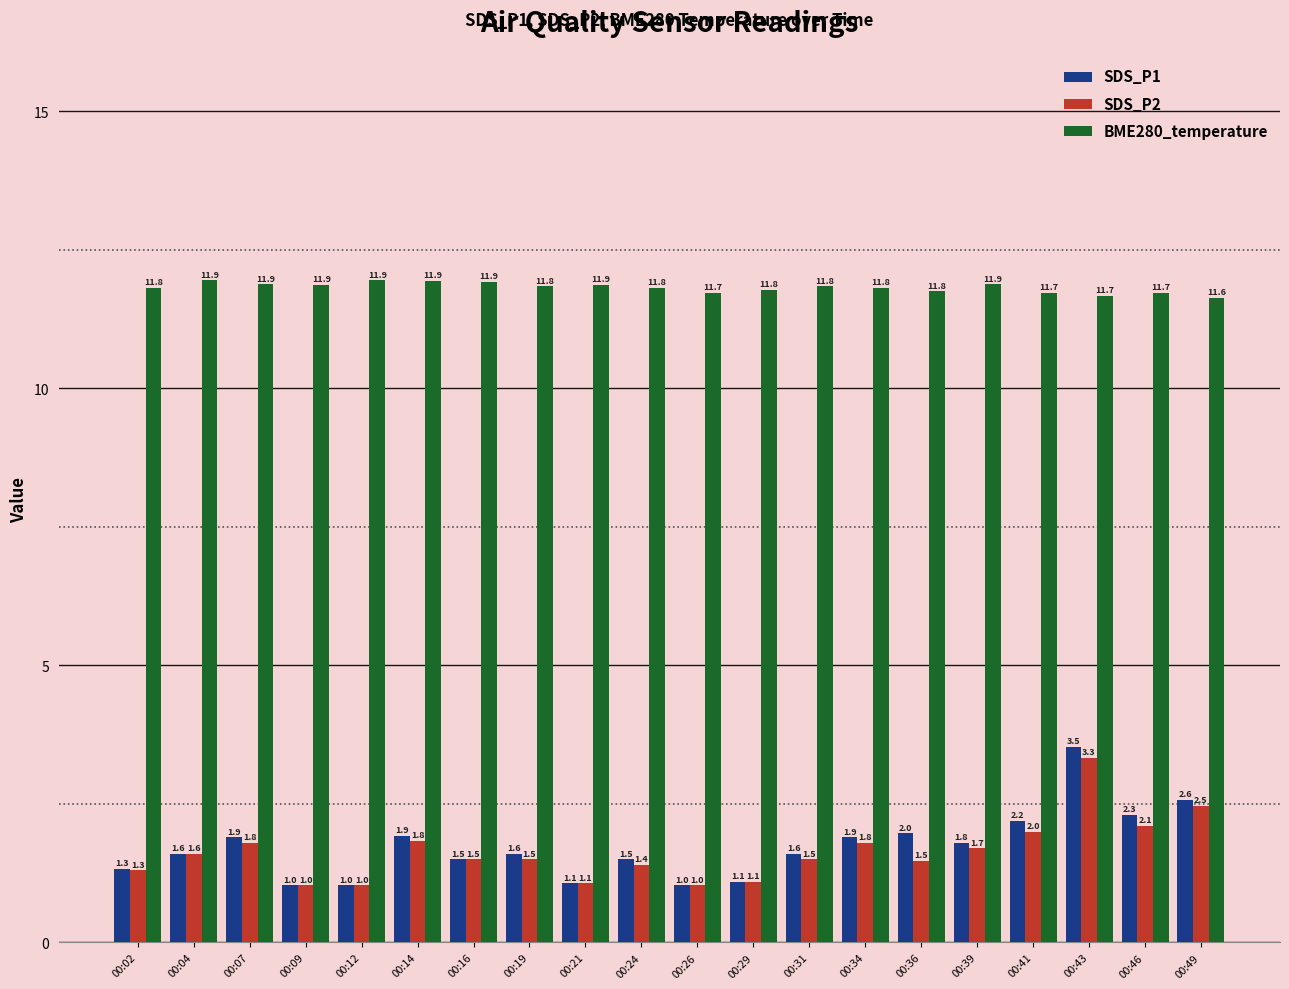

What is the smallest value displayed?

1.0